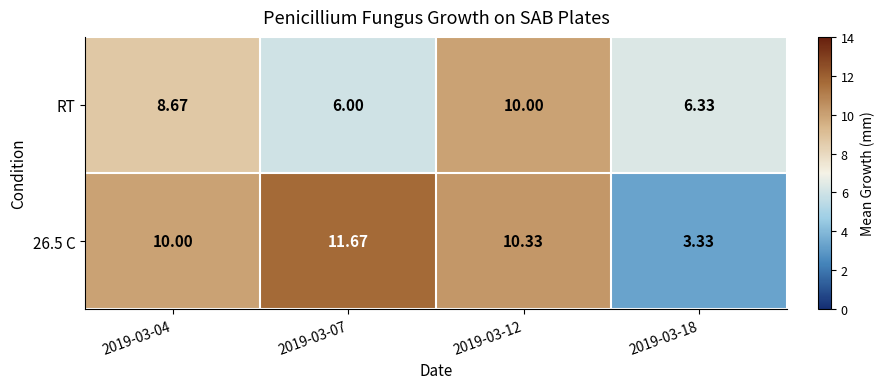

Is the value of 26.5 C at 2019-03-07 greater than the value of RT at 2019-03-04?

Yes